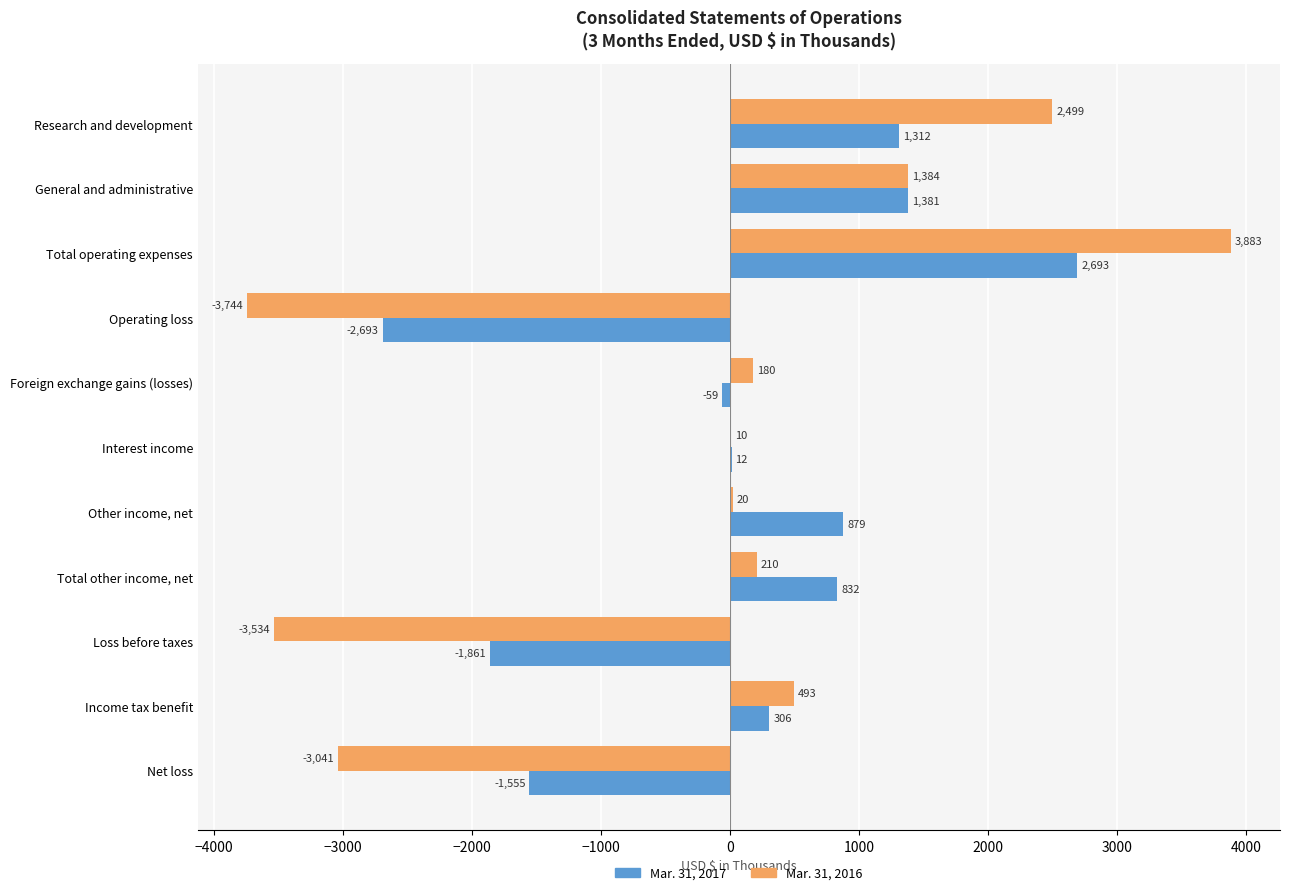

Where is Mar. 31, 2016 nearest to the value 69?

Other income, net